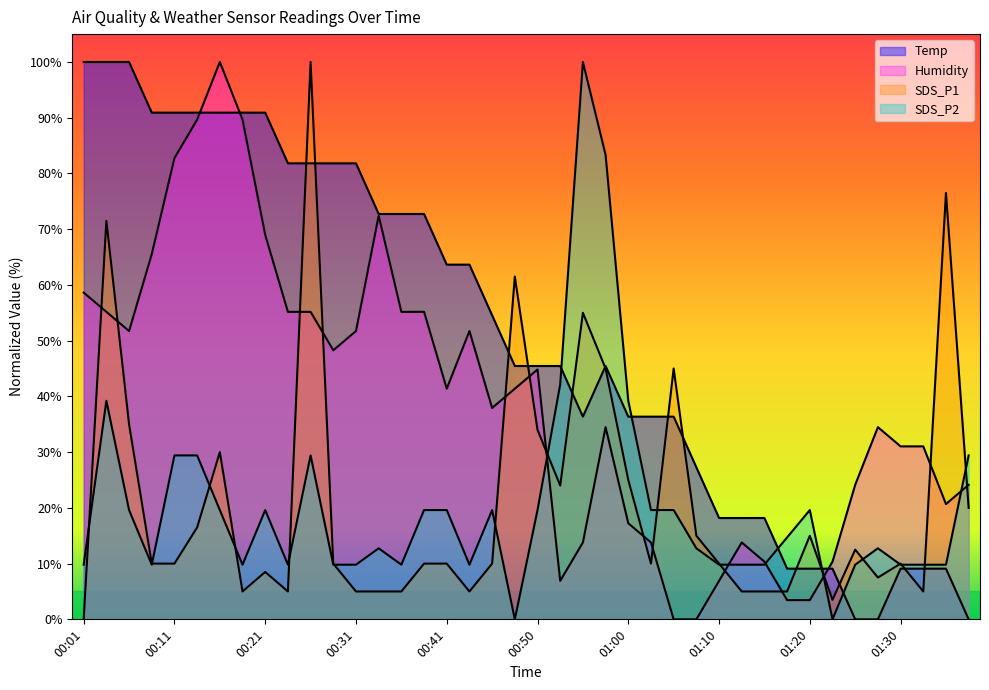

What is the label of the 25th point from the left?

01:00